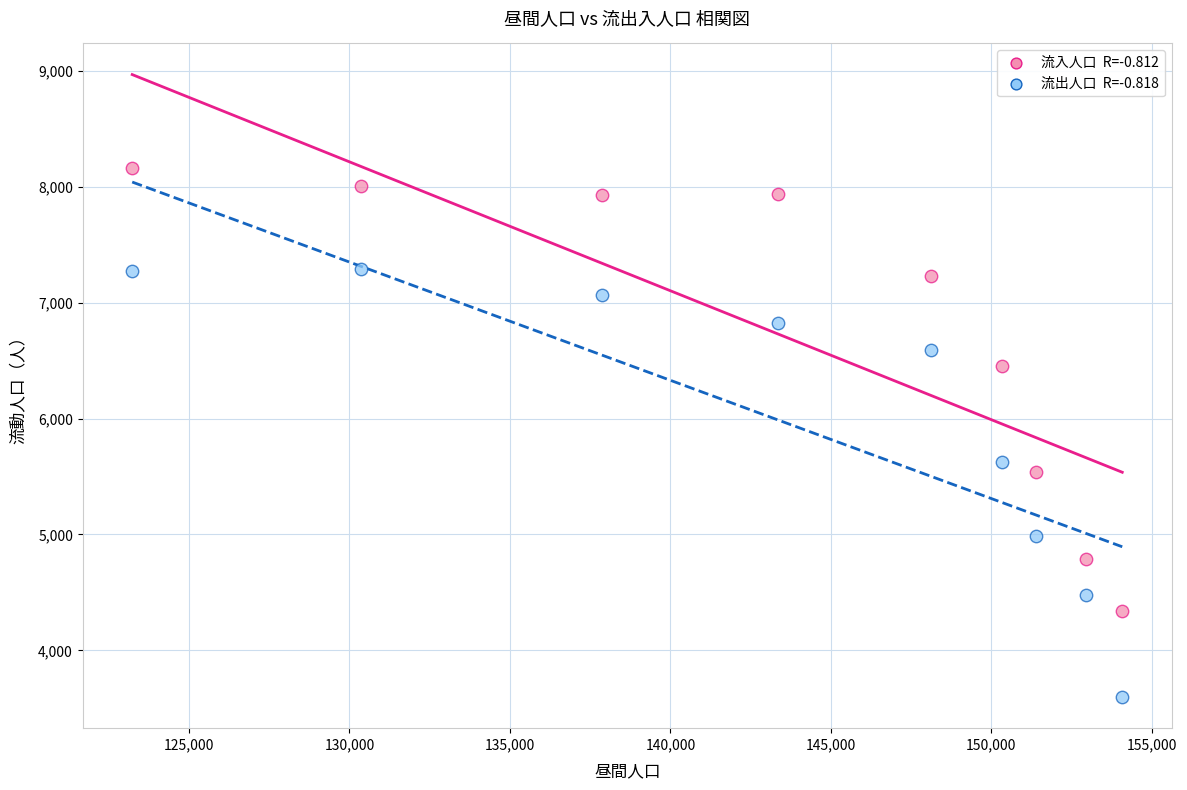

Across all data points, what is the range of Y values (max minus min)?

4566